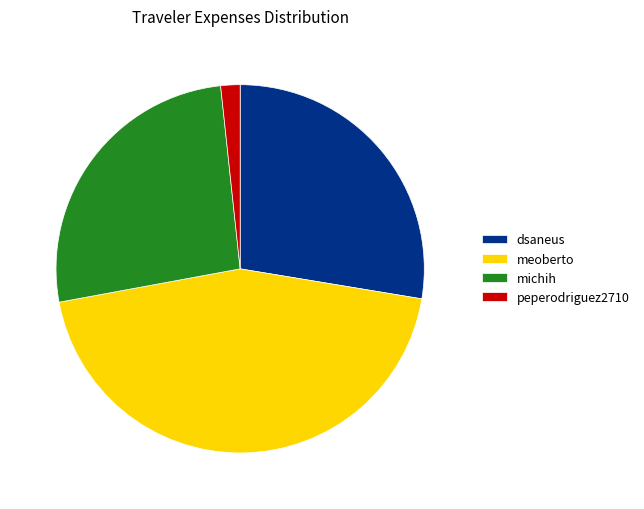

The peperodriguez2710 slice represents 8% of the pie. True or false?

False